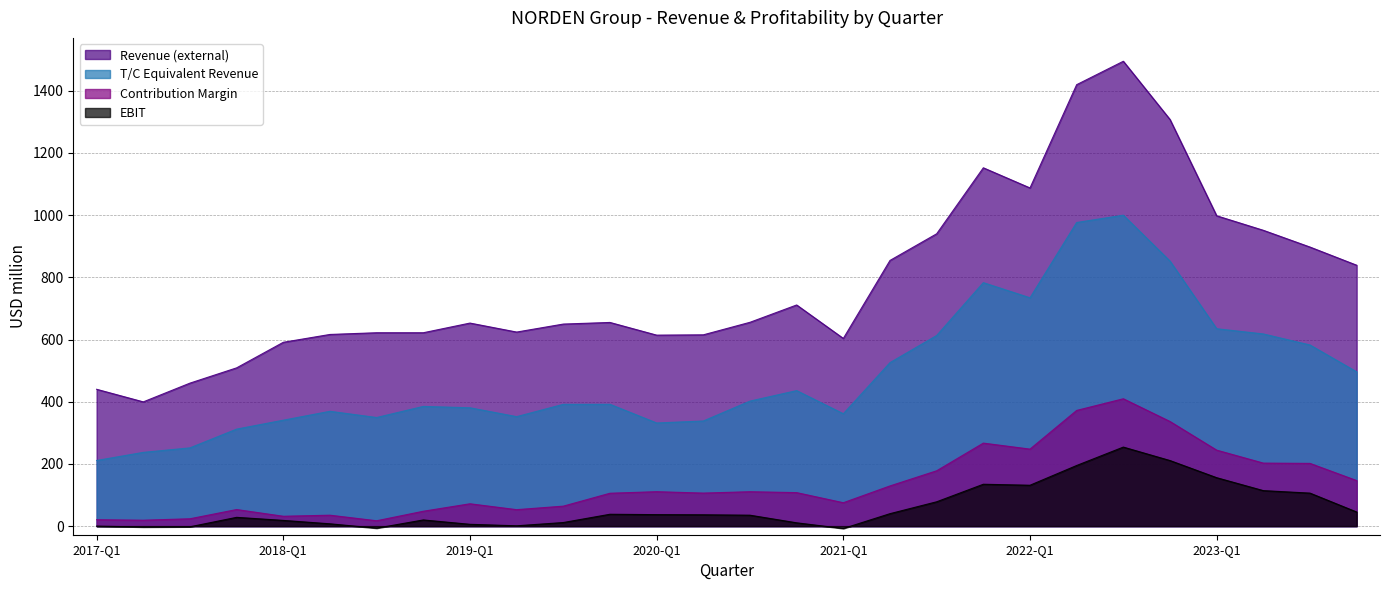

Is the value of T/C Equivalent Revenue at 2020-Q1 greater than the value of Contribution Margin at 2022-Q1?

Yes